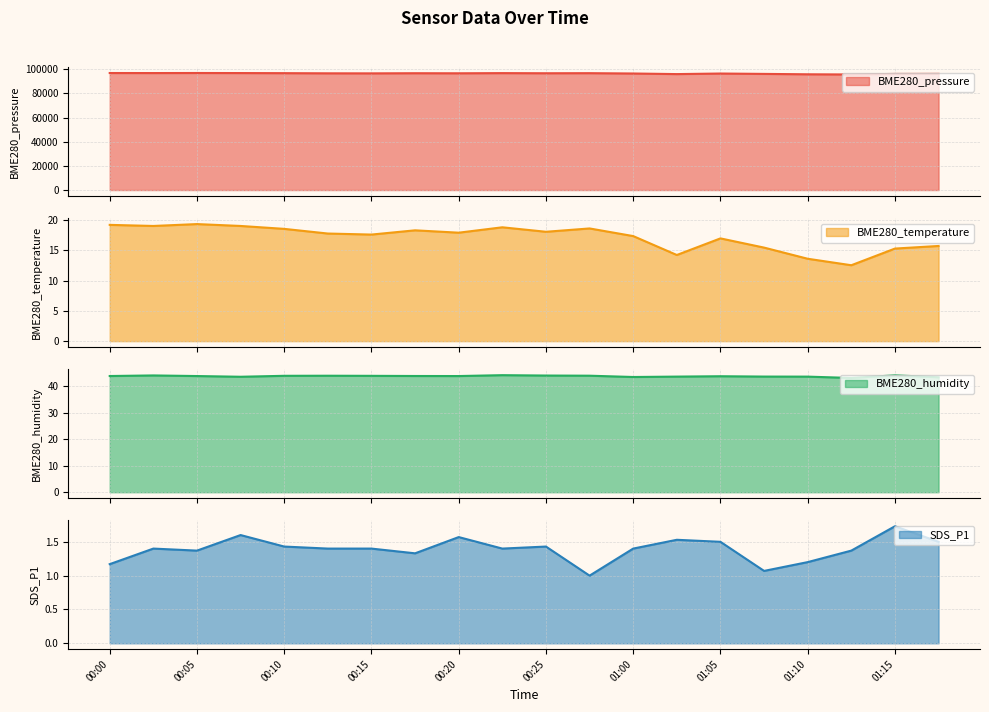

How many lines are shown in the chart?

4